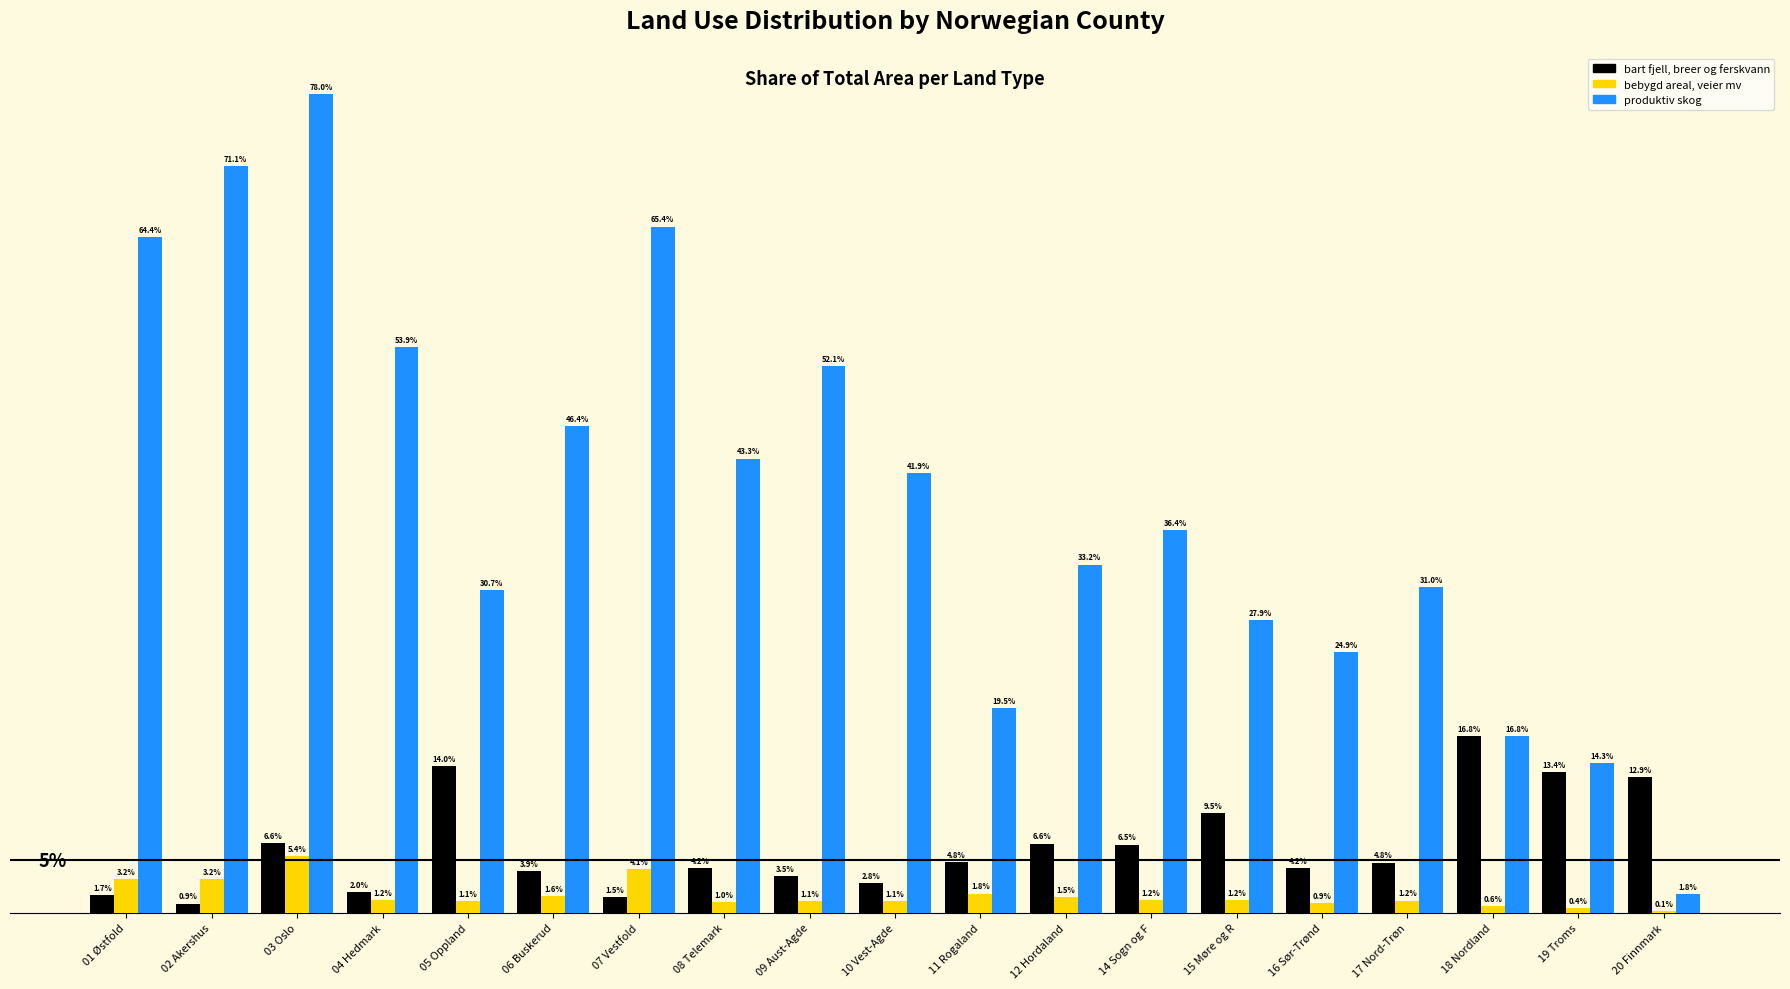

What are all the series names shown in the legend?

bart fjell, breer og ferskvann, bebygd areal, veier mv, produktiv skog